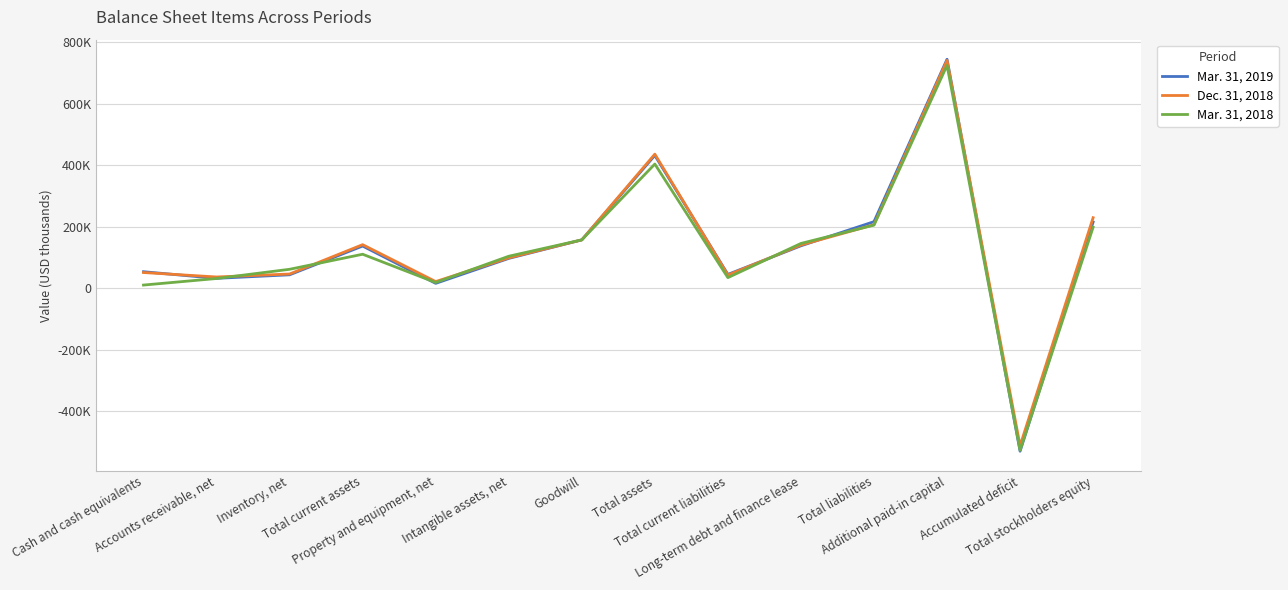

Rank the series at Property and equipment, net from highest to lowest value.

Dec. 31, 2018, Mar. 31, 2018, Mar. 31, 2019